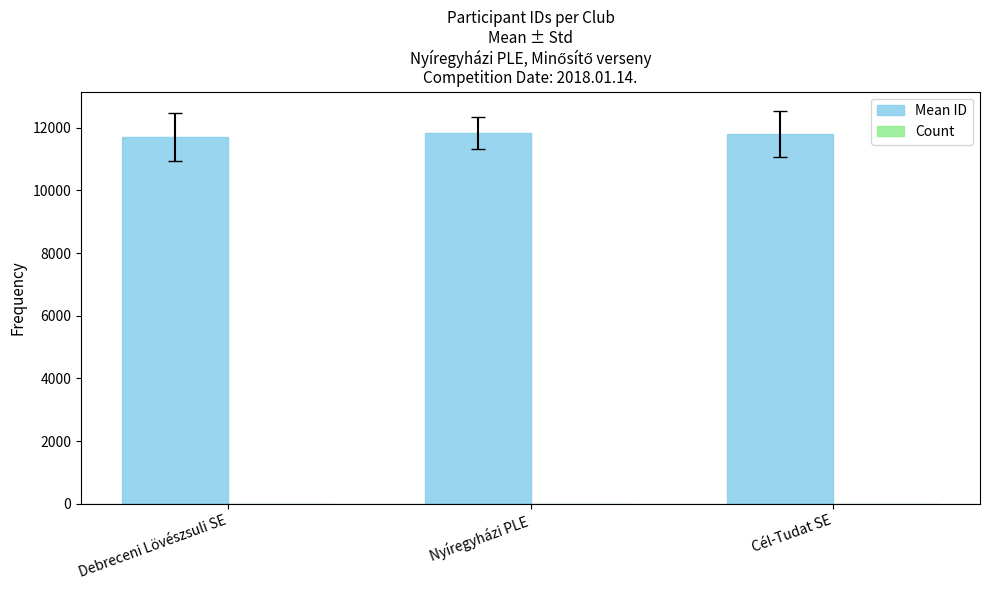

What is the maximum value shown in the chart?

11825.8